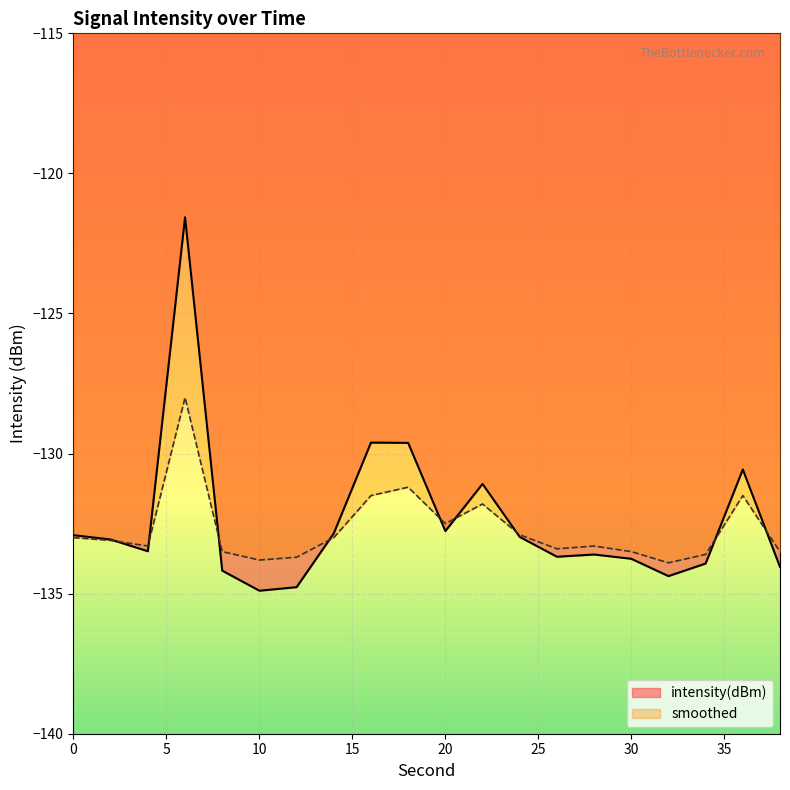

How many intersections are there between smoothed and intensity(dBm)?

9